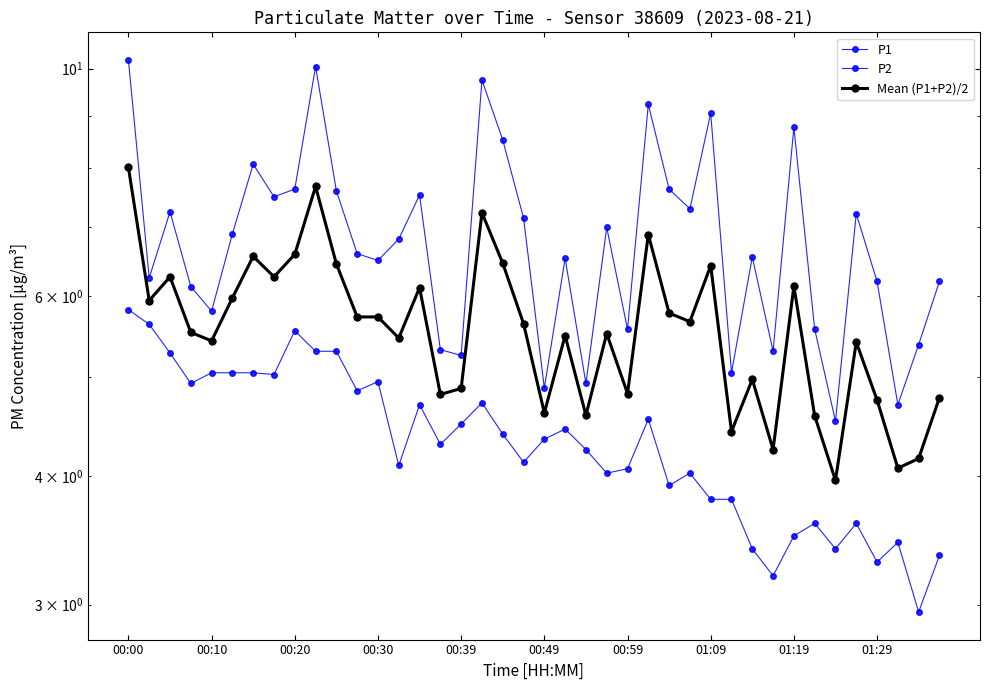

What is the sum of the P2 values at 16 and 37?

8.0